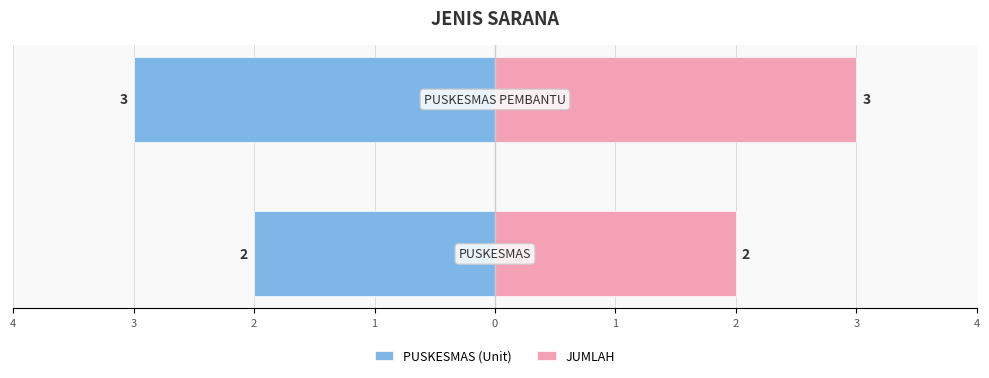

How many data points does each series have?

2